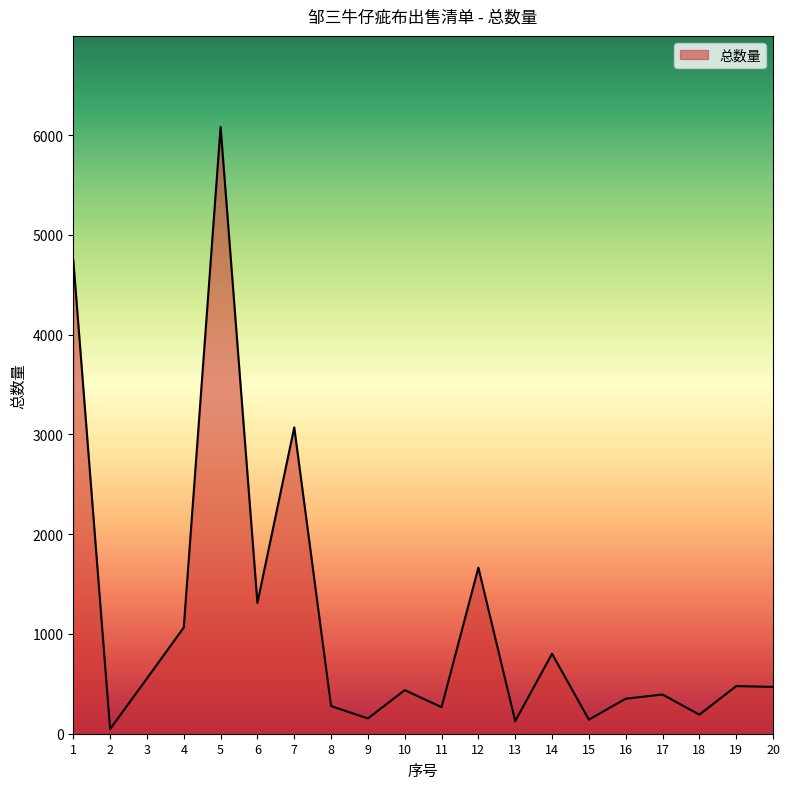

What is the sum of the values at 3 and 17?

947